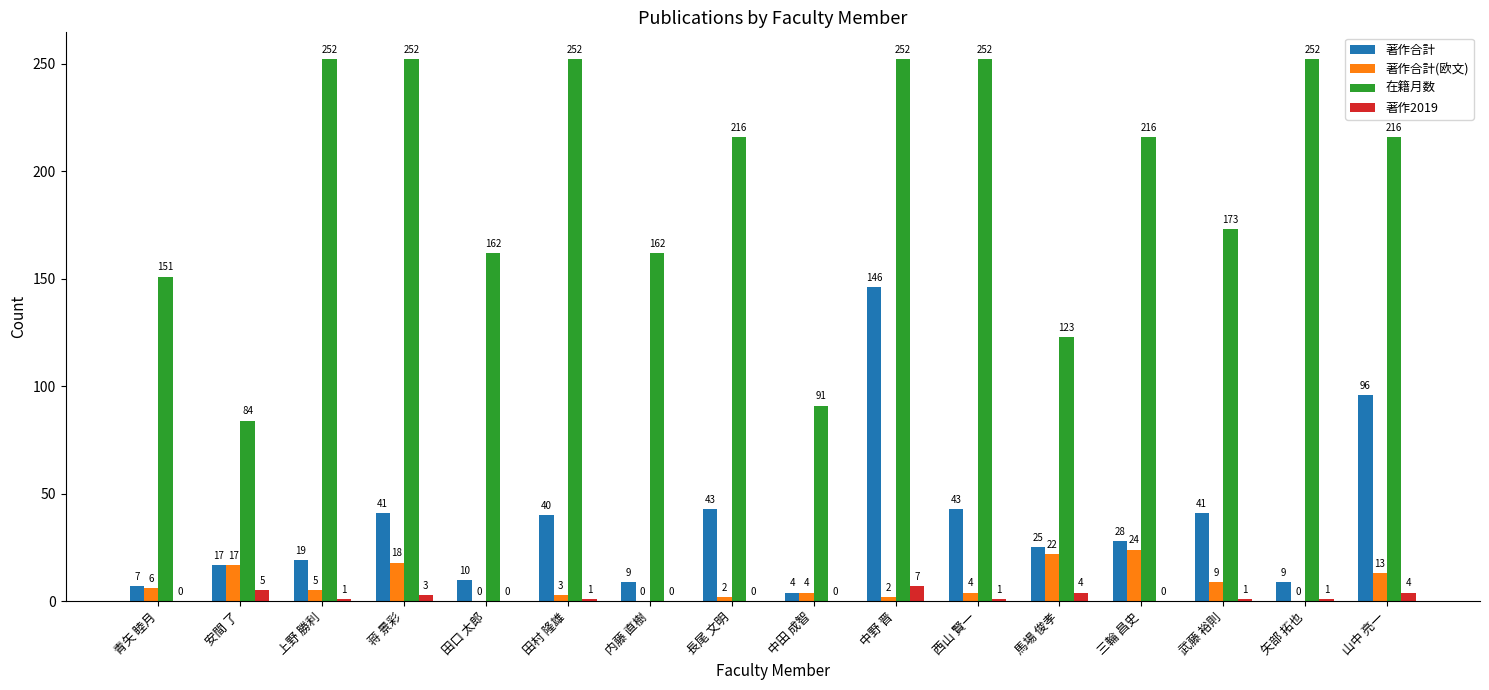

At which label is 著作合計(欧文) closest to 12?

山中 亮一